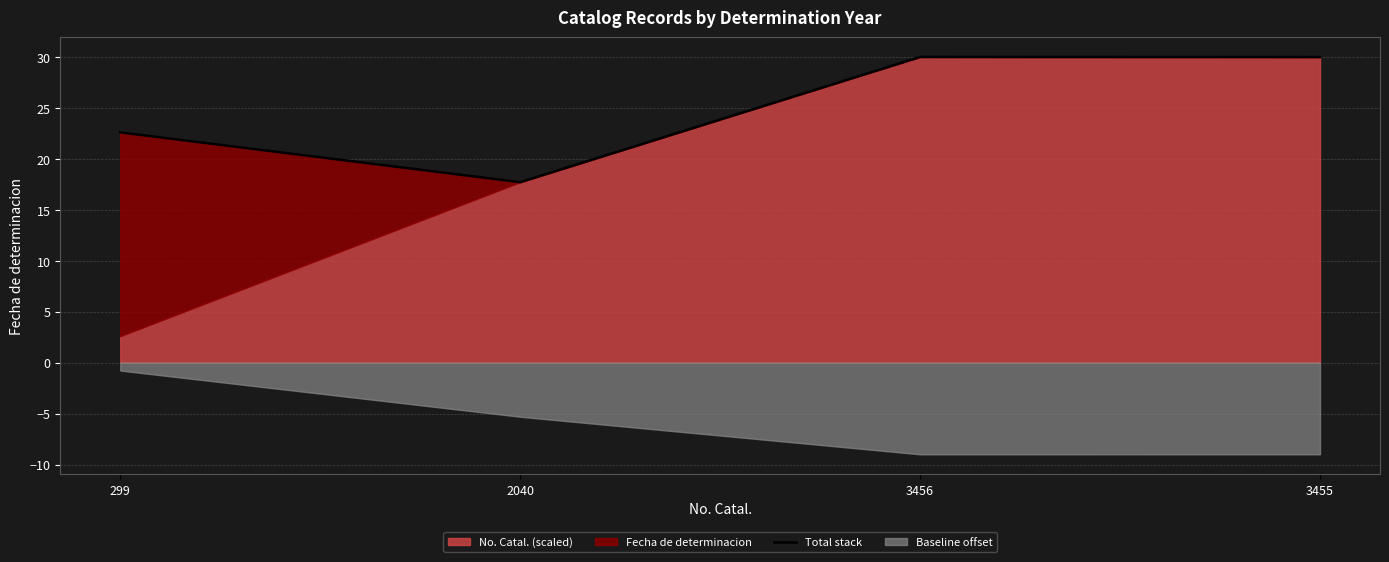

At which category does the chart reach its peak across all series?

3456